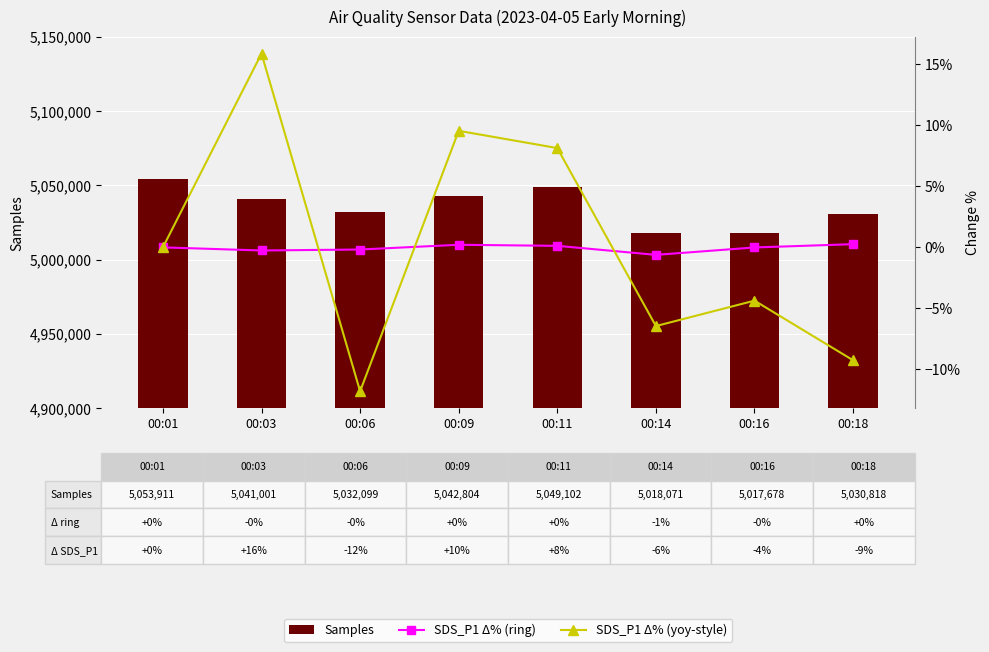

Reading left to right, transcribe all the data shown in this chart.

Samples: 00:01=5053911.0	00:03=5041001.0	00:06=5032099.0	00:09=5042804.0	00:11=5049102.0	00:14=5018071.0	00:16=5017678.0	00:18=5030818.0
SDS_P1 Δ% (ring): 00:01=0.0	00:03=-0.0	00:06=-0.0	00:09=0.0	00:11=0.0	00:14=-0.0	00:16=-0.0	00:18=0.0
SDS_P1 Δ% (yoy-style): 00:01=0.0	00:03=0.2	00:06=-0.1	00:09=0.1	00:11=0.1	00:14=-0.1	00:16=-0.0	00:18=-0.1